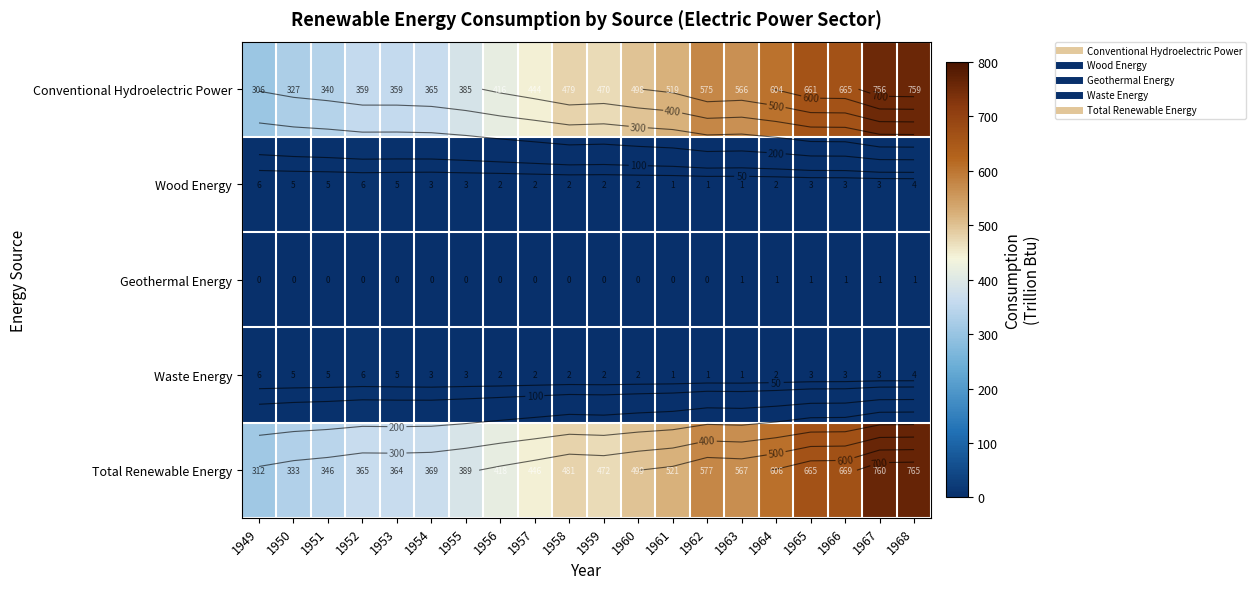

At how many categories does at least one series exceed 451?

11